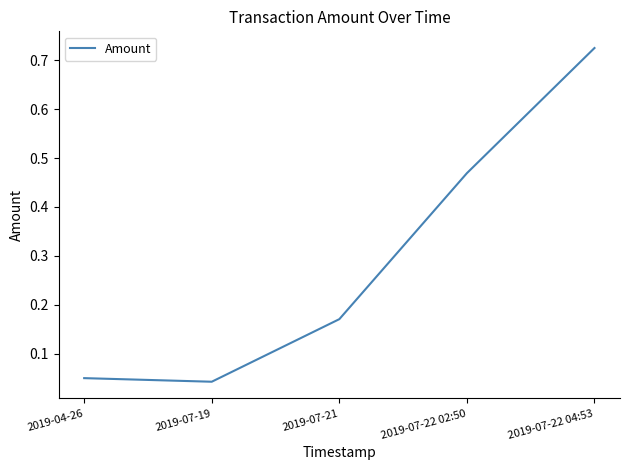

Rank the categories by value from lowest to highest.

2019-07-19, 2019-04-26, 2019-07-21, 2019-07-22 02:50, 2019-07-22 04:53